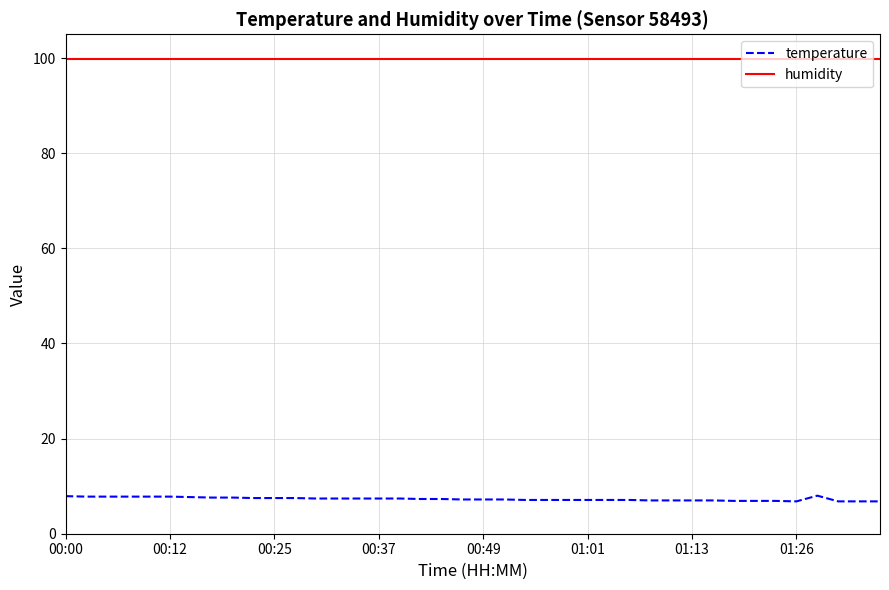

Which series has the largest range (max minus min)?

temperature